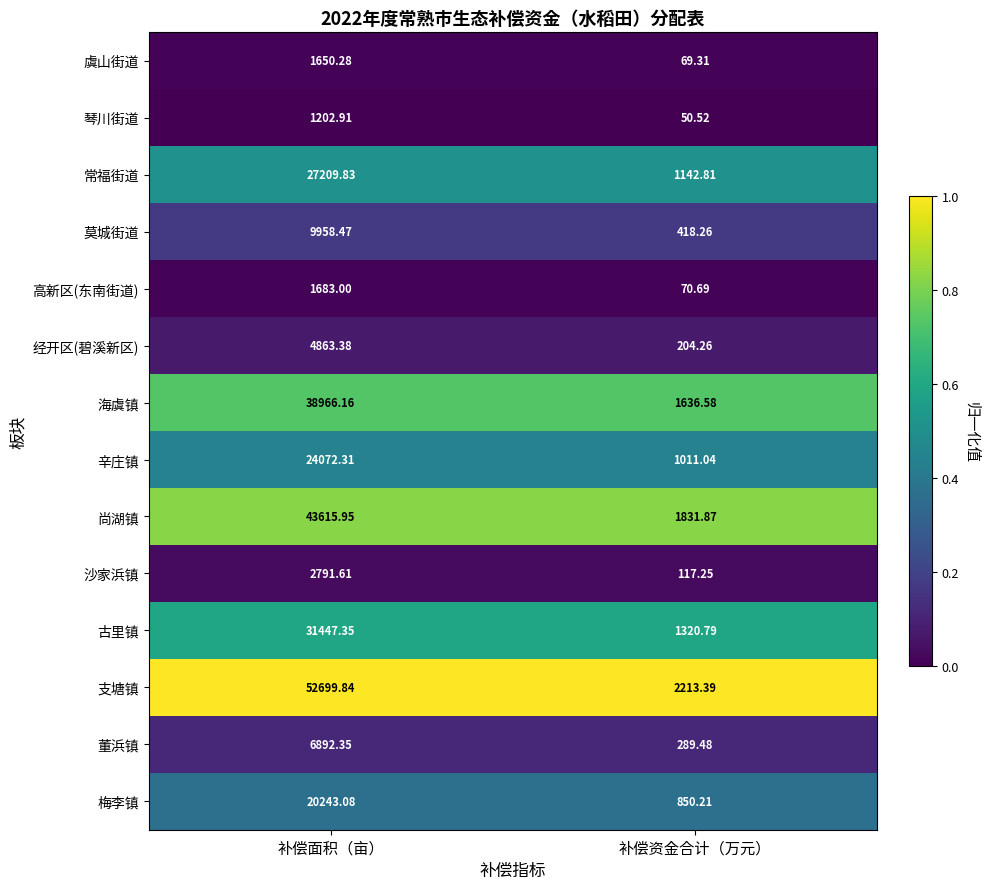

Which series has the largest range (max minus min)?

支塘镇